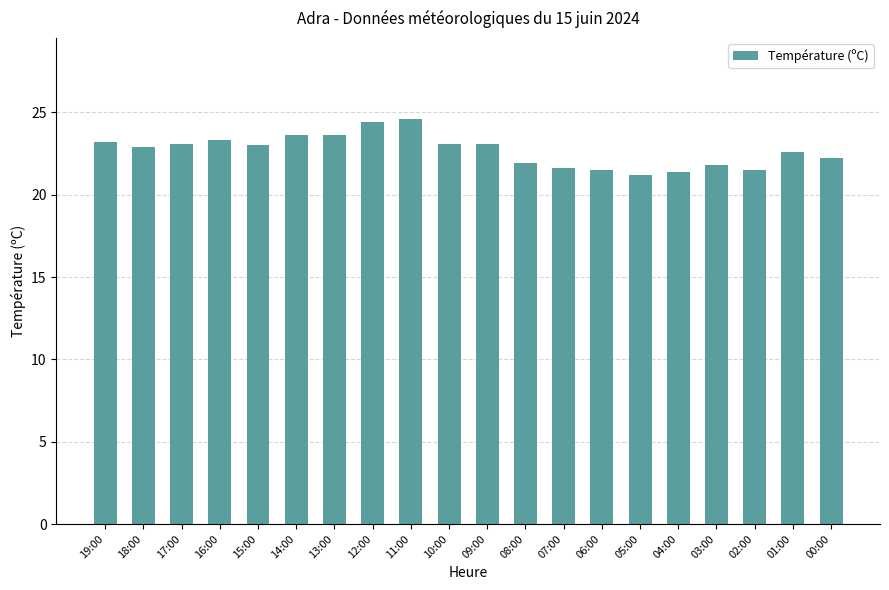

What value does the data have at 02:00?

21.5